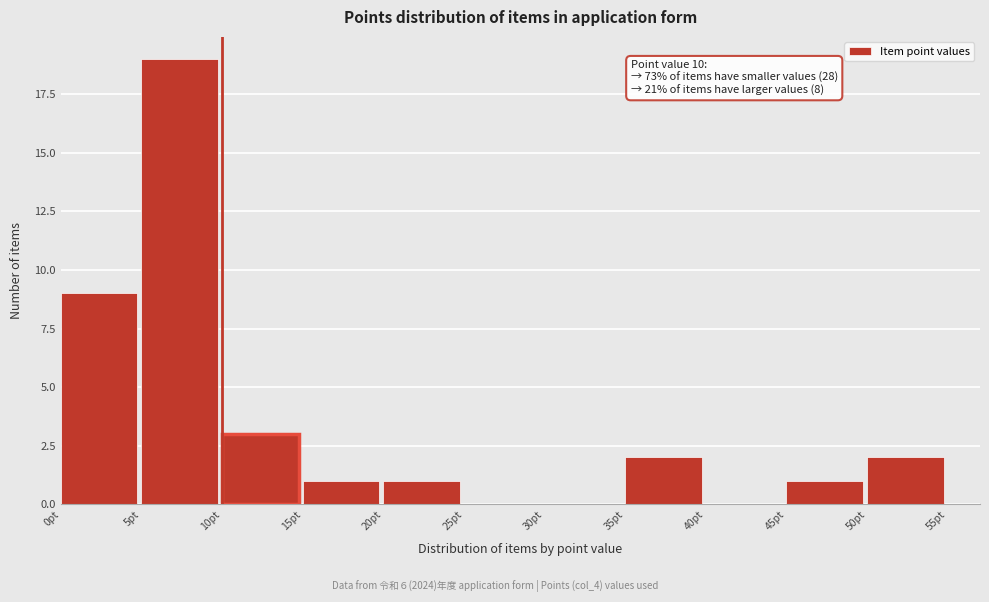

Which range on the x-axis has the tallest bar?

5 to 10